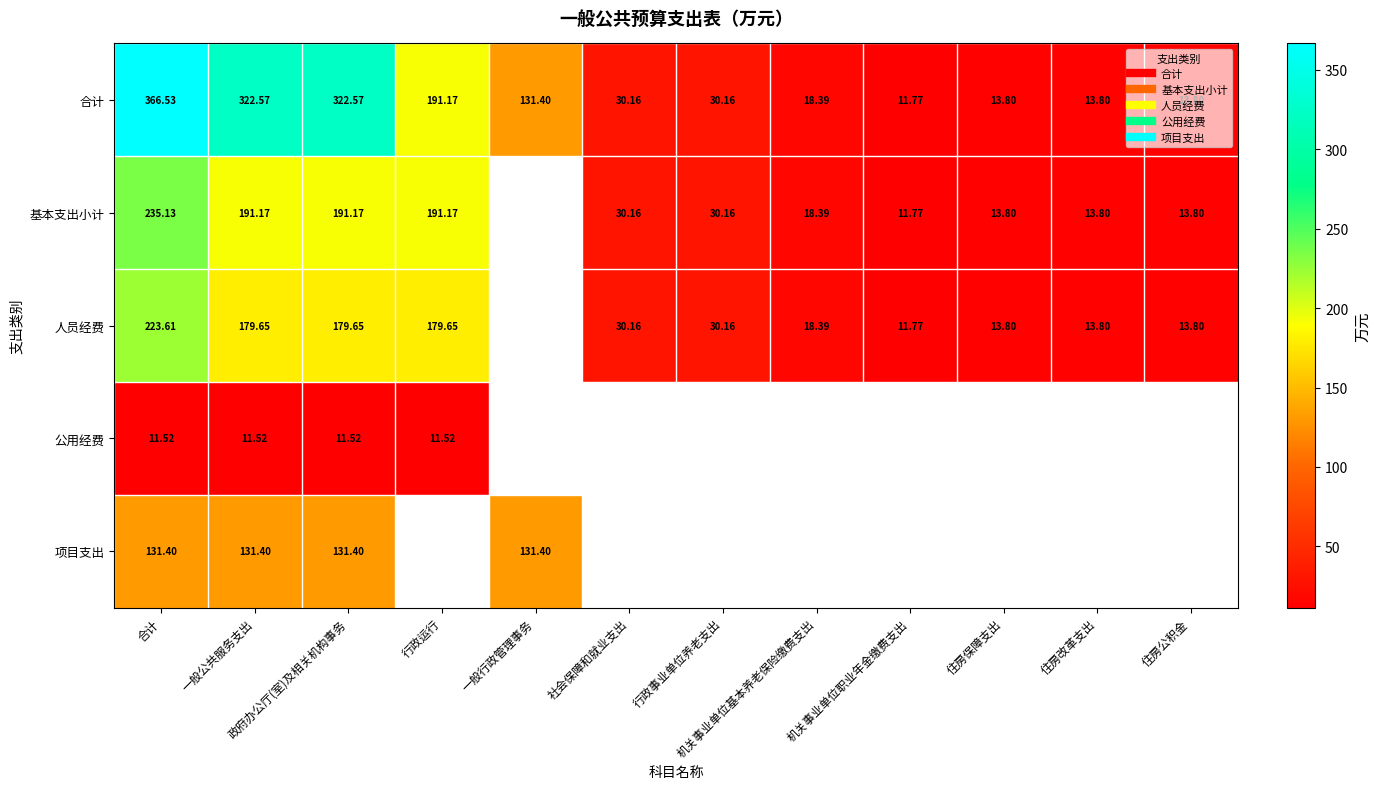

At which label does 基本支出小计 reach its peak?

合计